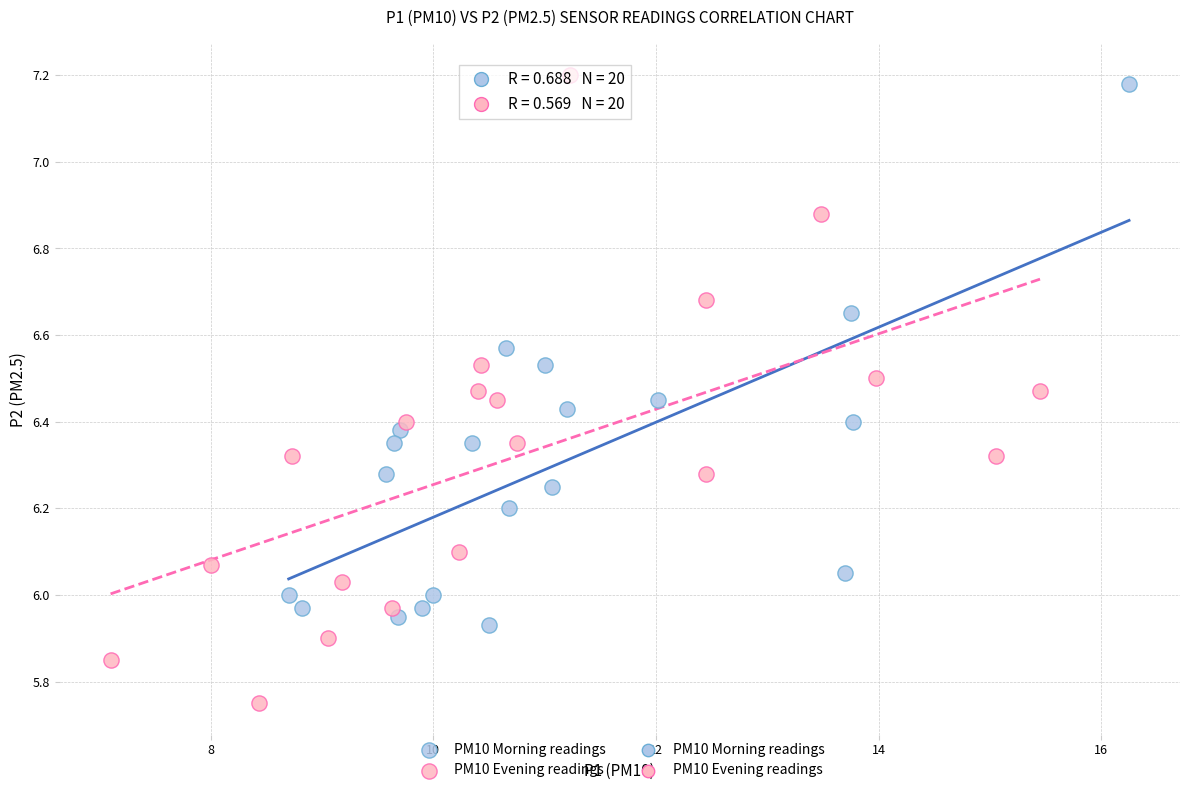

Which series reaches the minimum Y coordinate?

PM10 Evening readings